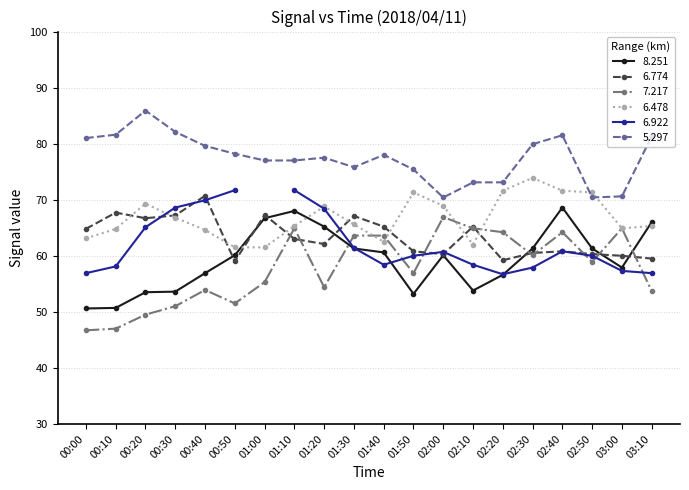

What is the difference between the maximum and second lowest values in the 6.774 series?

11.5